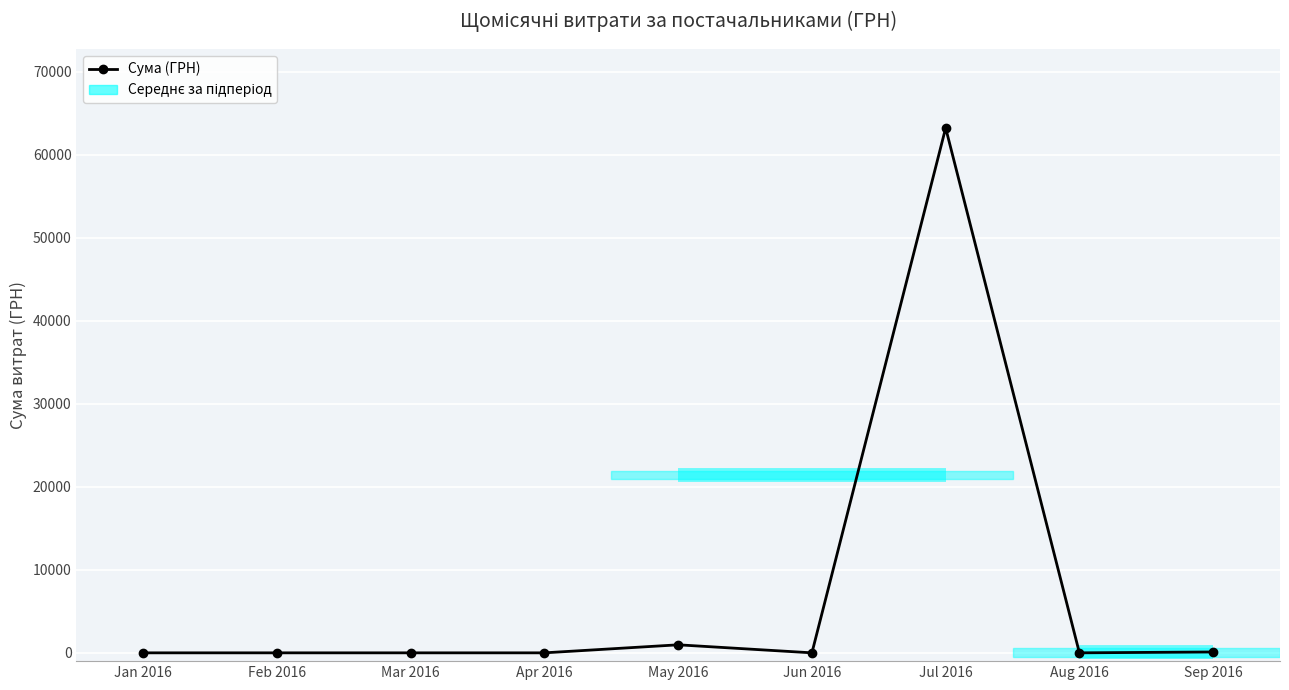

What is the average value?

7144.5